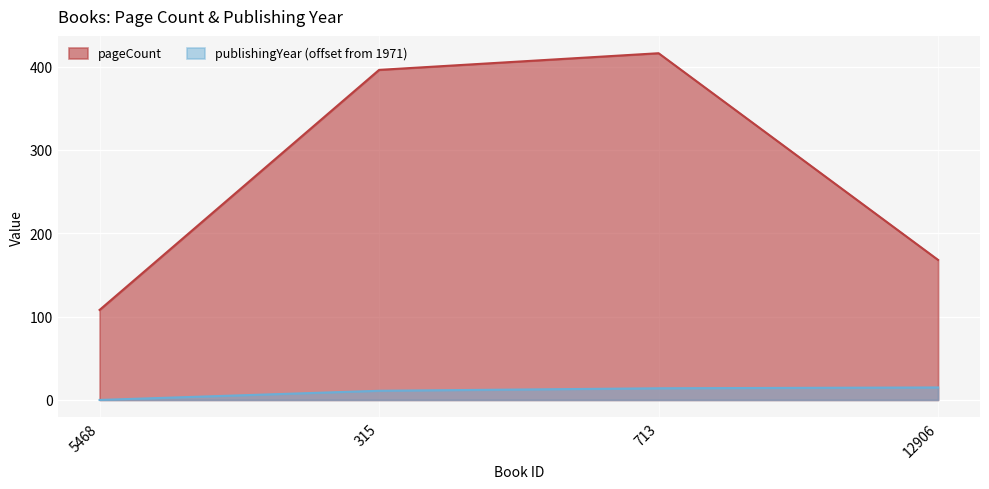

Is the value of pageCount at 12906 greater than the value of publishingYear at 315?

Yes